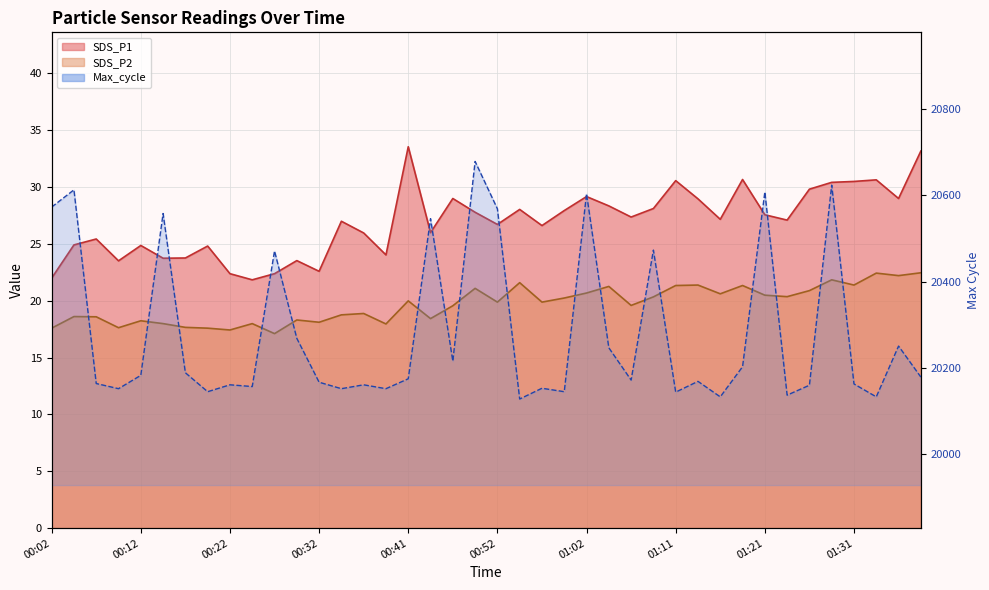

What is the value of the SDS_P1 point at the 20th from the left?

27.8